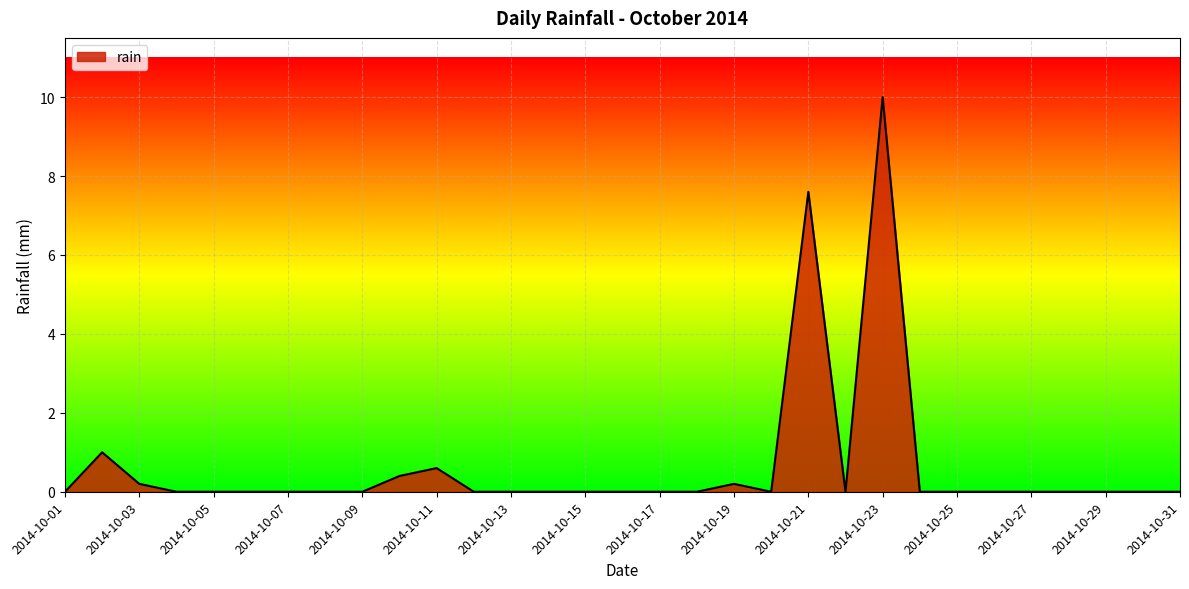

What is the greatest value displayed?

10.0